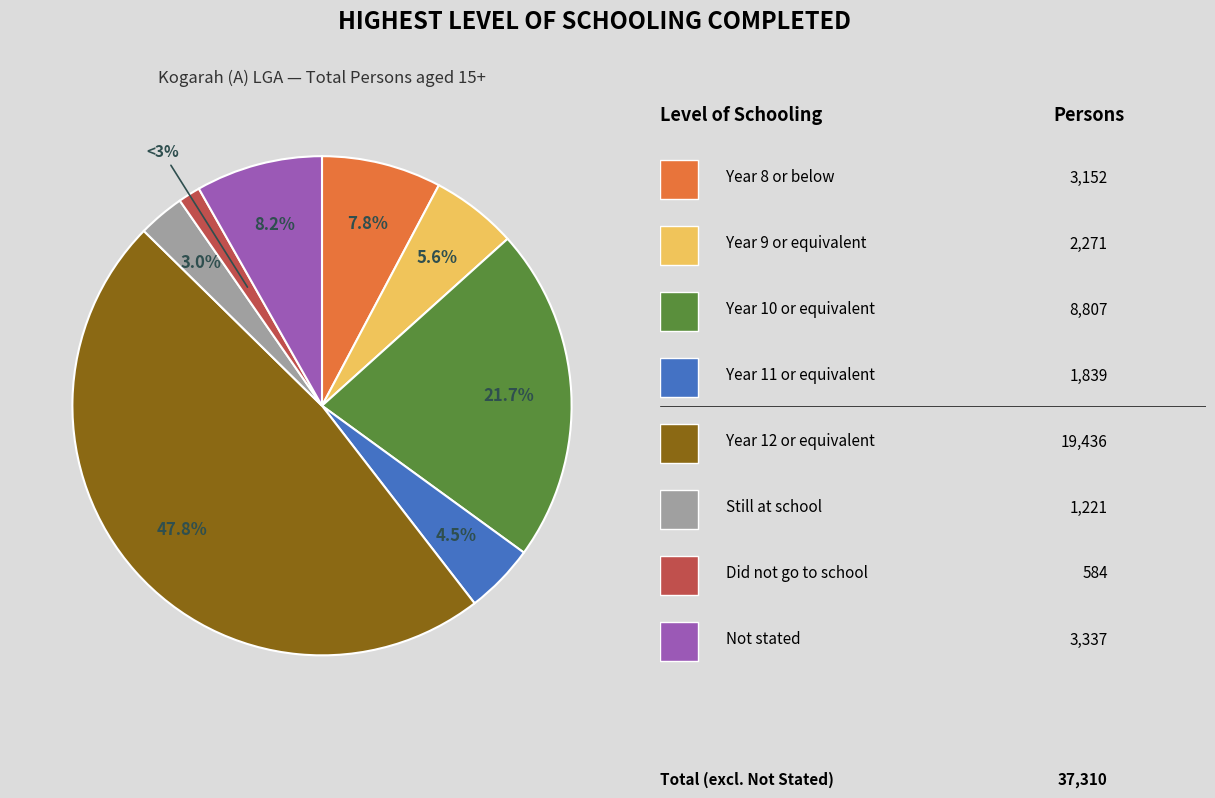

Rank the categories by value from lowest to highest.

Did not go to school, Still at school, Year 11 or equivalent, Year 9 or equivalent, Year 8 or below, Not stated, Year 10 or equivalent, Year 12 or equivalent